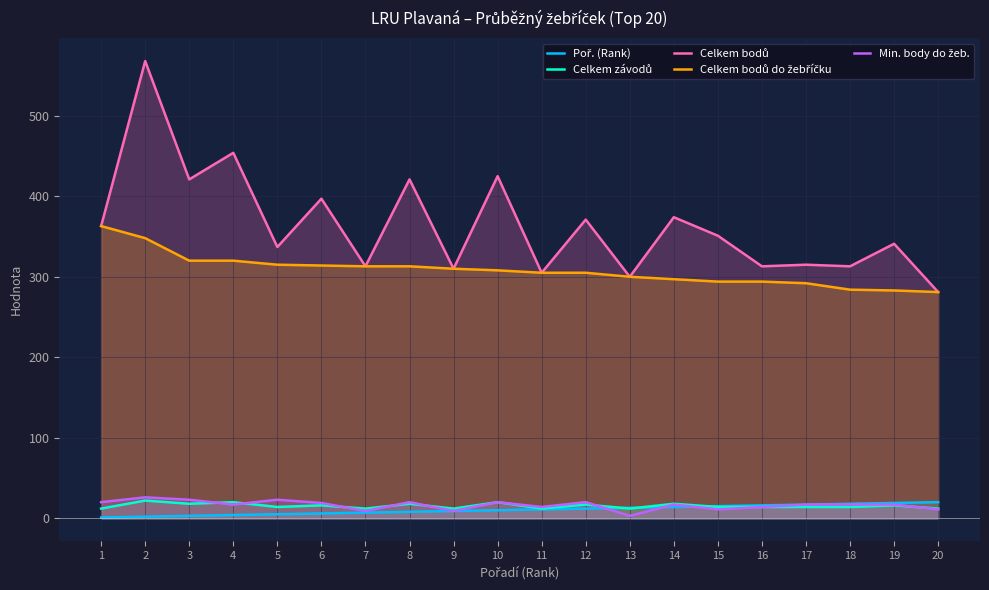

Does the chart have visible grid lines?

Yes